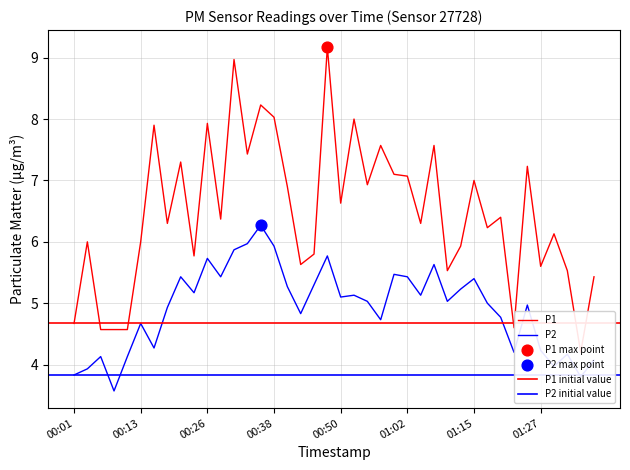

At how many categories does at least one series exceed 4?

40